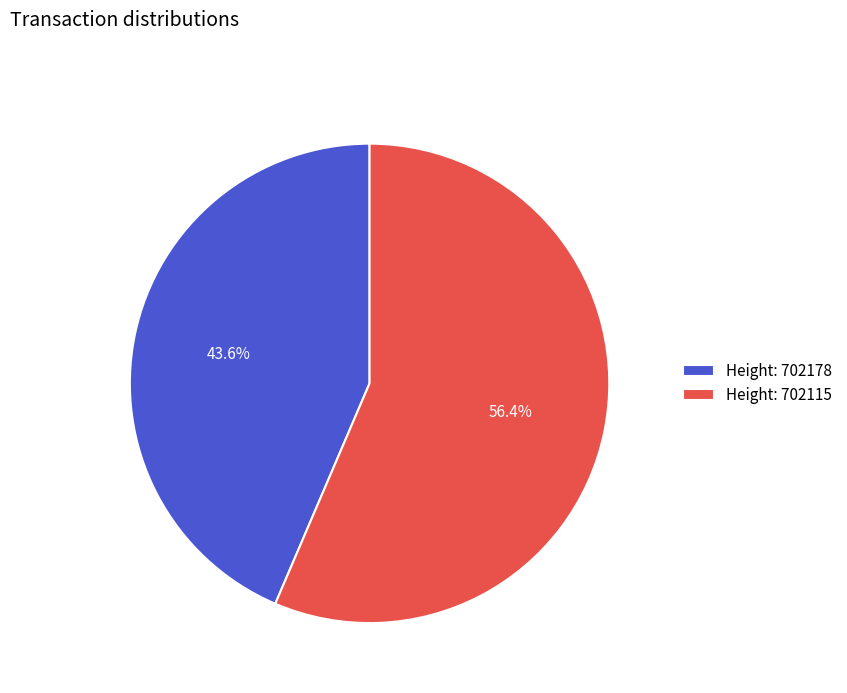

What percentage do Height: 702115 and Height: 702178 together represent?

100.0%